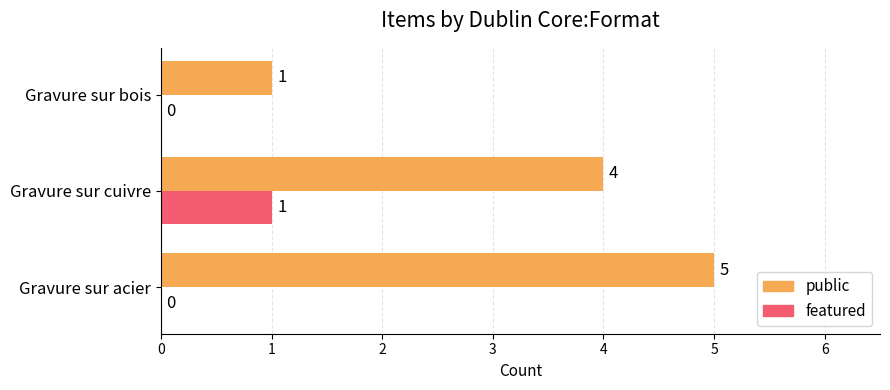

Where is public nearest to the value 3?

Gravure sur cuivre